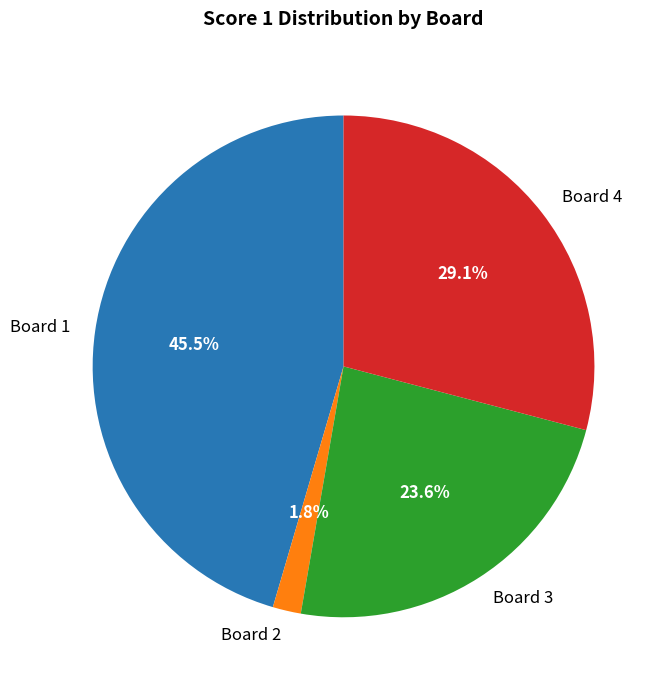

Is there a majority slice in this chart?

No